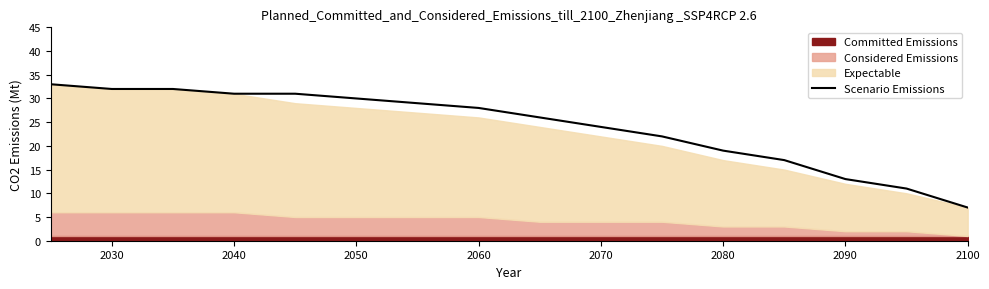

Where is Scenario Emissions nearest to the value 20?

2080